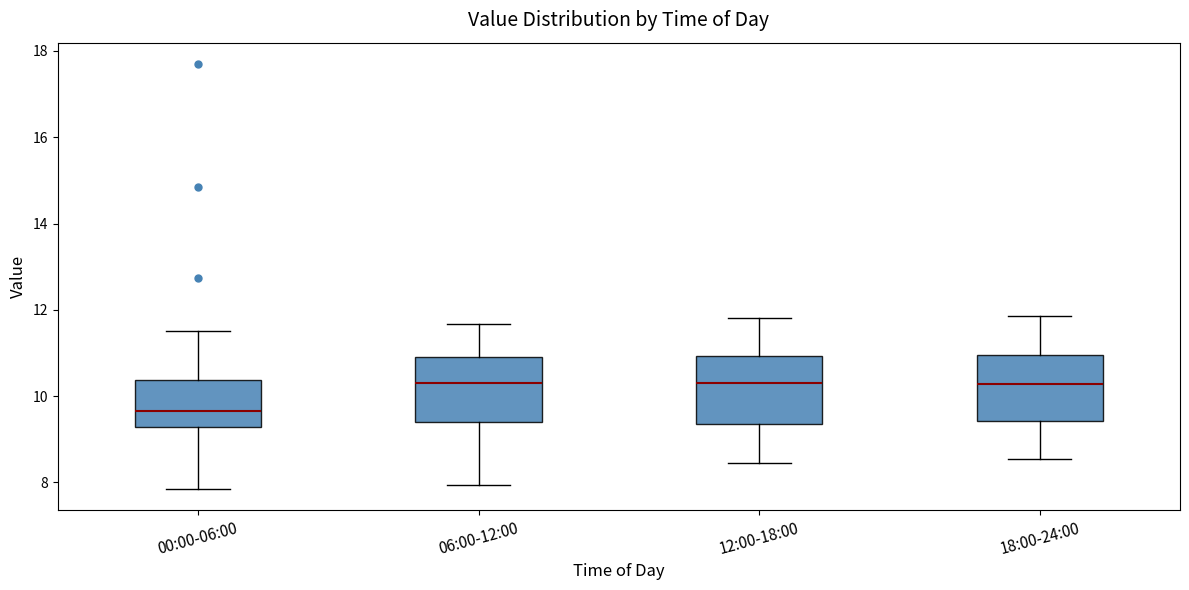

Reading left to right, read every box against the y-axis: the position of its median line, the range the box covers, and the ends of its whiskers. The values are not printed on the chart, so give them approximately, as read against the axis.

00:00-06:00: median 9.6, box 9.2 to 10.4, whiskers 7.8 to 11.6
06:00-12:00: median 10.4, box 9.4 to 11.0, whiskers 8.0 to 11.6
12:00-18:00: median 10.4, box 9.4 to 11.0, whiskers 8.4 to 11.8
18:00-24:00: median 10.2, box 9.4 to 11.0, whiskers 8.6 to 11.8